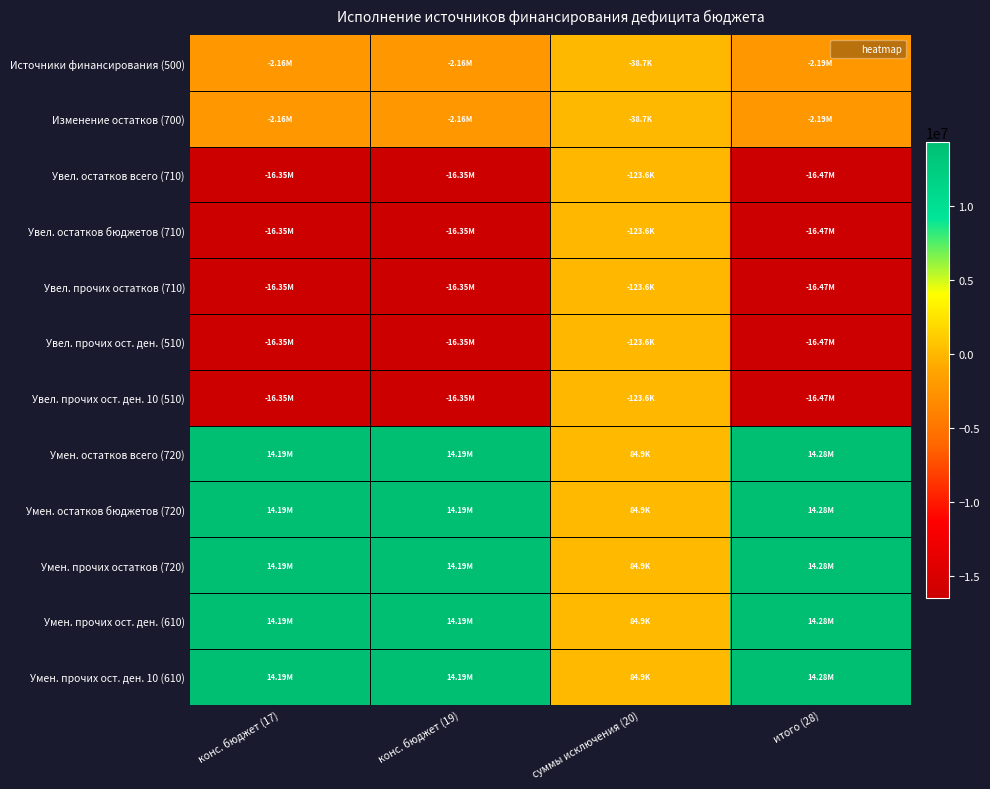

Reading left to right, list all the values displayed in this chart.

Источники финансирования (500): конс. бюджет (17)=-2155947.0	конс. бюджет (19)=-2155947.0	суммы исключения (20)=-38700.0	итого (28)=-2194647.0
Изменение остатков (700): конс. бюджет (17)=-2155947.0	конс. бюджет (19)=-2155947.0	суммы исключения (20)=-38700.0	итого (28)=-2194647.0
Увел. остатков всего (710): конс. бюджет (17)=-16350400.6	конс. бюджет (19)=-16350400.6	суммы исключения (20)=-123600.0	итого (28)=-16474000.6
Увел. остатков бюджетов (710): конс. бюджет (17)=-16350400.6	конс. бюджет (19)=-16350400.6	суммы исключения (20)=-123600.0	итого (28)=-16474000.6
Увел. прочих остатков (710): конс. бюджет (17)=-16350400.6	конс. бюджет (19)=-16350400.6	суммы исключения (20)=-123600.0	итого (28)=-16474000.6
Увел. прочих ост. ден. (510): конс. бюджет (17)=-16350400.6	конс. бюджет (19)=-16350400.6	суммы исключения (20)=-123600.0	итого (28)=-16474000.6
Увел. прочих ост. ден. 10 (510): конс. бюджет (17)=-16350400.6	конс. бюджет (19)=-16350400.6	суммы исключения (20)=-123600.0	итого (28)=-16474000.6
Умен. остатков всего (720): конс. бюджет (17)=14194453.6	конс. бюджет (19)=14194453.6	суммы исключения (20)=84900.0	итого (28)=14279353.6
Умен. остатков бюджетов (720): конс. бюджет (17)=14194453.6	конс. бюджет (19)=14194453.6	суммы исключения (20)=84900.0	итого (28)=14279353.6
Умен. прочих остатков (720): конс. бюджет (17)=14194453.6	конс. бюджет (19)=14194453.6	суммы исключения (20)=84900.0	итого (28)=14279353.6
Умен. прочих ост. ден. (610): конс. бюджет (17)=14194453.6	конс. бюджет (19)=14194453.6	суммы исключения (20)=84900.0	итого (28)=14279353.6
Умен. прочих ост. ден. 10 (610): конс. бюджет (17)=14194453.6	конс. бюджет (19)=14194453.6	суммы исключения (20)=84900.0	итого (28)=14279353.6